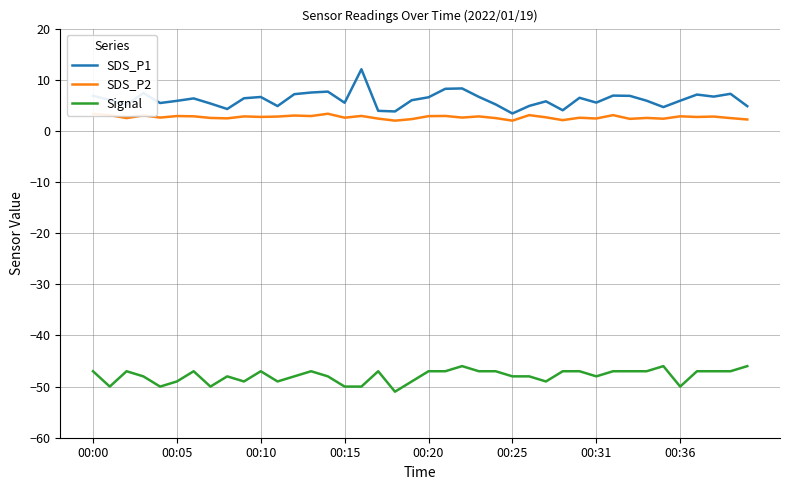

Which series has the largest total across all categories?

SDS_P1